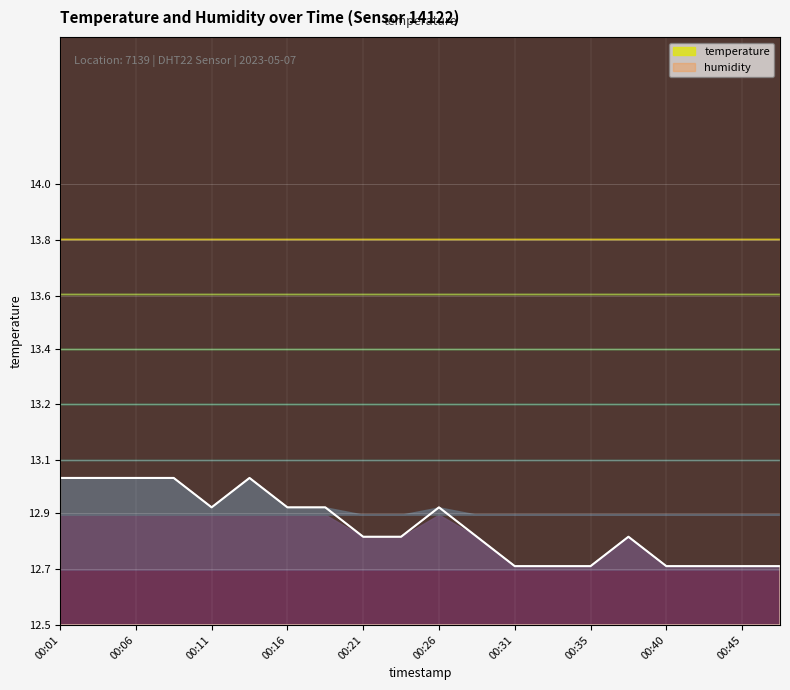

List the labels in order of value, smallest first.

00:31, 00:33, 00:35, 00:40, 00:43, 00:45, 00:48, 00:21, 00:23, 00:28, 00:38, 00:11, 00:16, 00:18, 00:26, 00:01, 00:04, 00:06, 00:08, 00:13